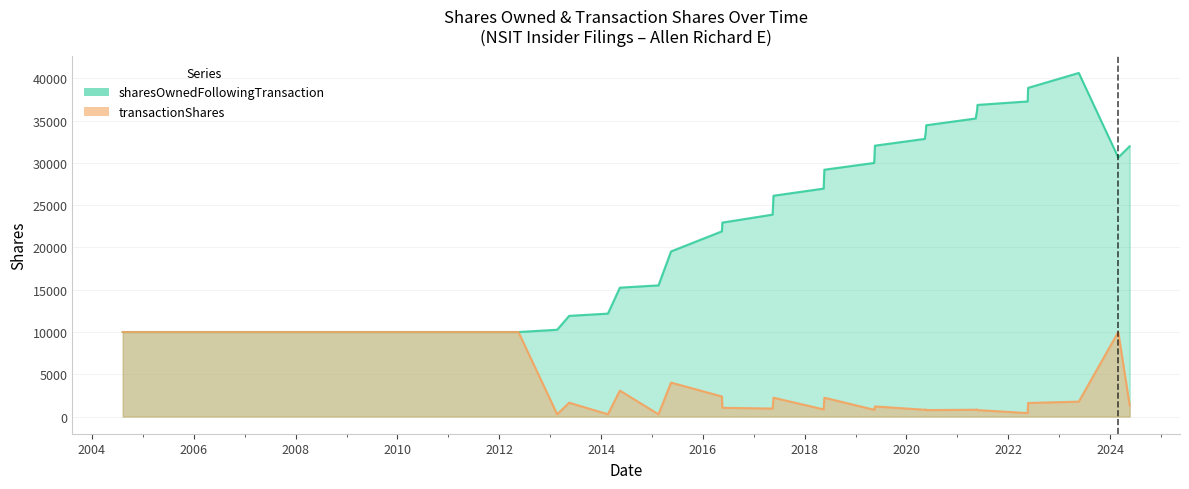

What is the difference between the sharesOwnedFollowingTransaction values at 2014-05-16 and 2016-05-20?

7695